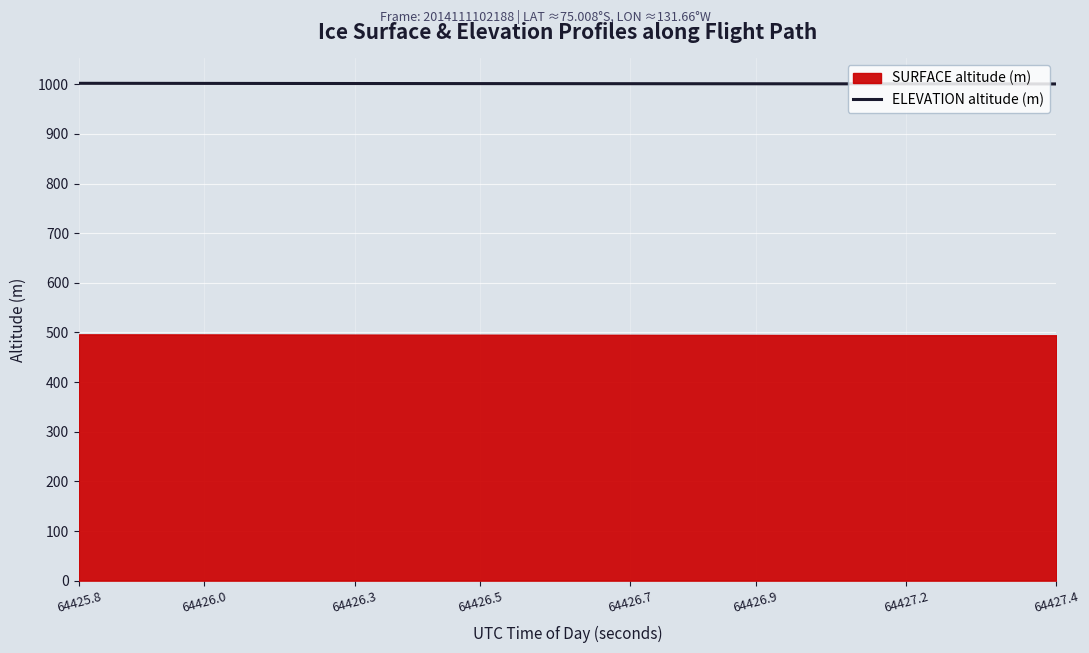

What value does the data have at 64425.8?

1001.9